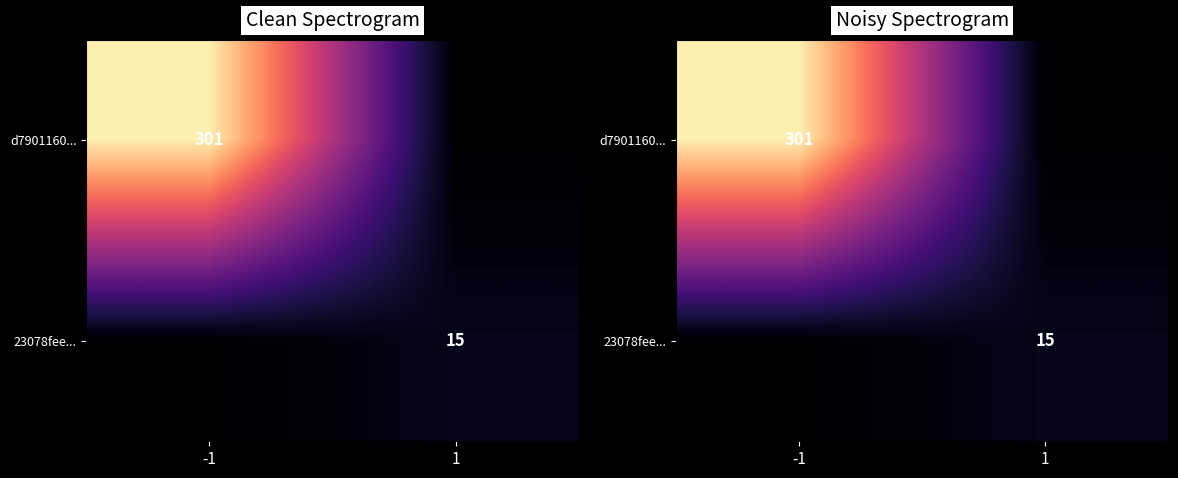

What is the approximate value of d7901160... at -1, to the nearest 5?

300